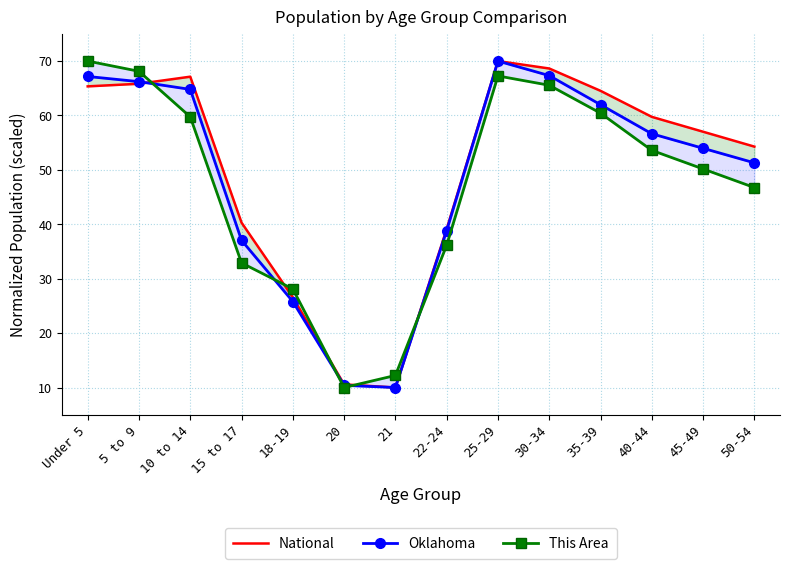

What is the smallest value displayed?

10.0